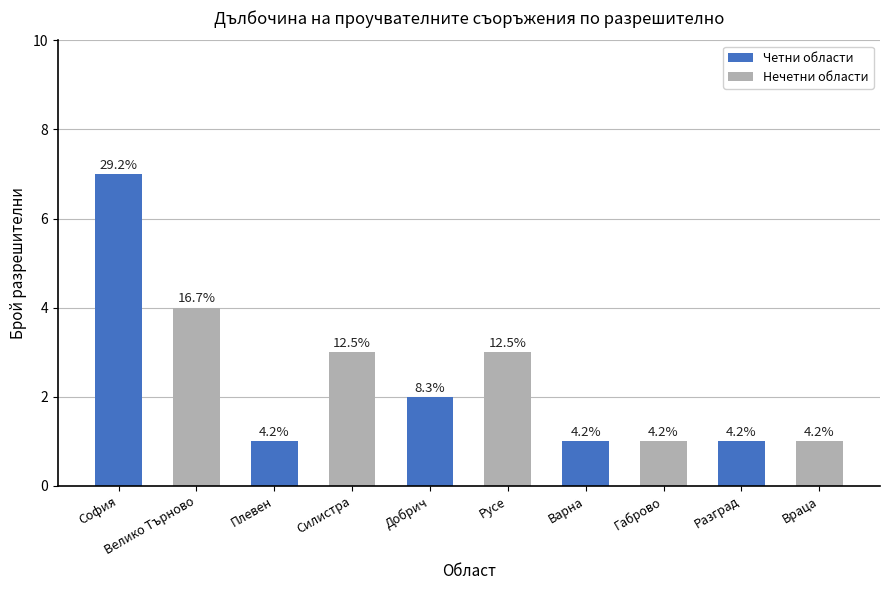

Where is the data nearest to the value 4?

Велико Търново